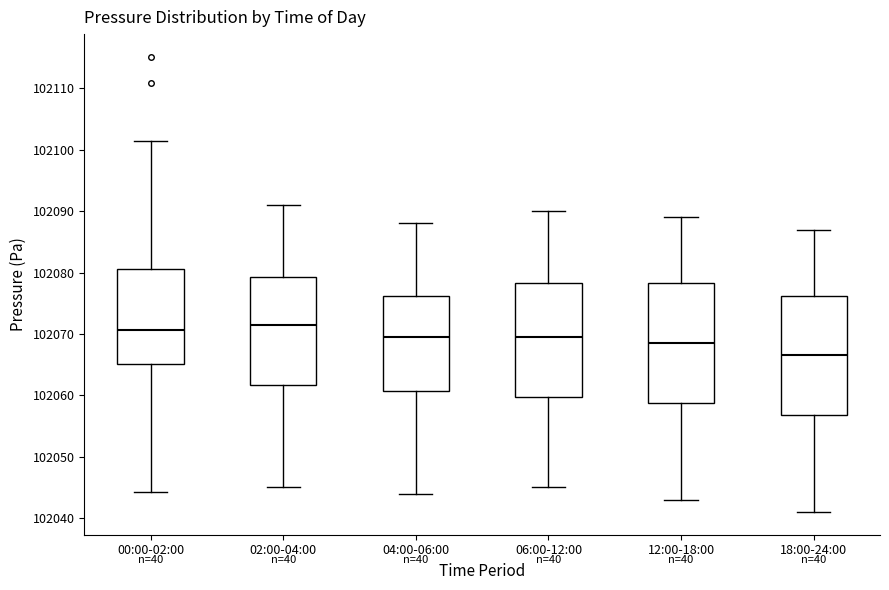

Reading left to right, transcribe this box plot: for each box, give where its median line is, the range the box spans, and where its two whiskers end, as read against the y-axis. The values are not printed on the chart, so give them approximately, as read against the axis.

00:00-02:00: median 102071, box 102065 to 102081, whiskers 102044 to 102101
02:00-04:00: median 102072, box 102062 to 102079, whiskers 102045 to 102091
04:00-06:00: median 102070, box 102061 to 102076, whiskers 102044 to 102088
06:00-12:00: median 102070, box 102060 to 102078, whiskers 102045 to 102090
12:00-18:00: median 102069, box 102059 to 102078, whiskers 102043 to 102089
18:00-24:00: median 102067, box 102057 to 102076, whiskers 102041 to 102087